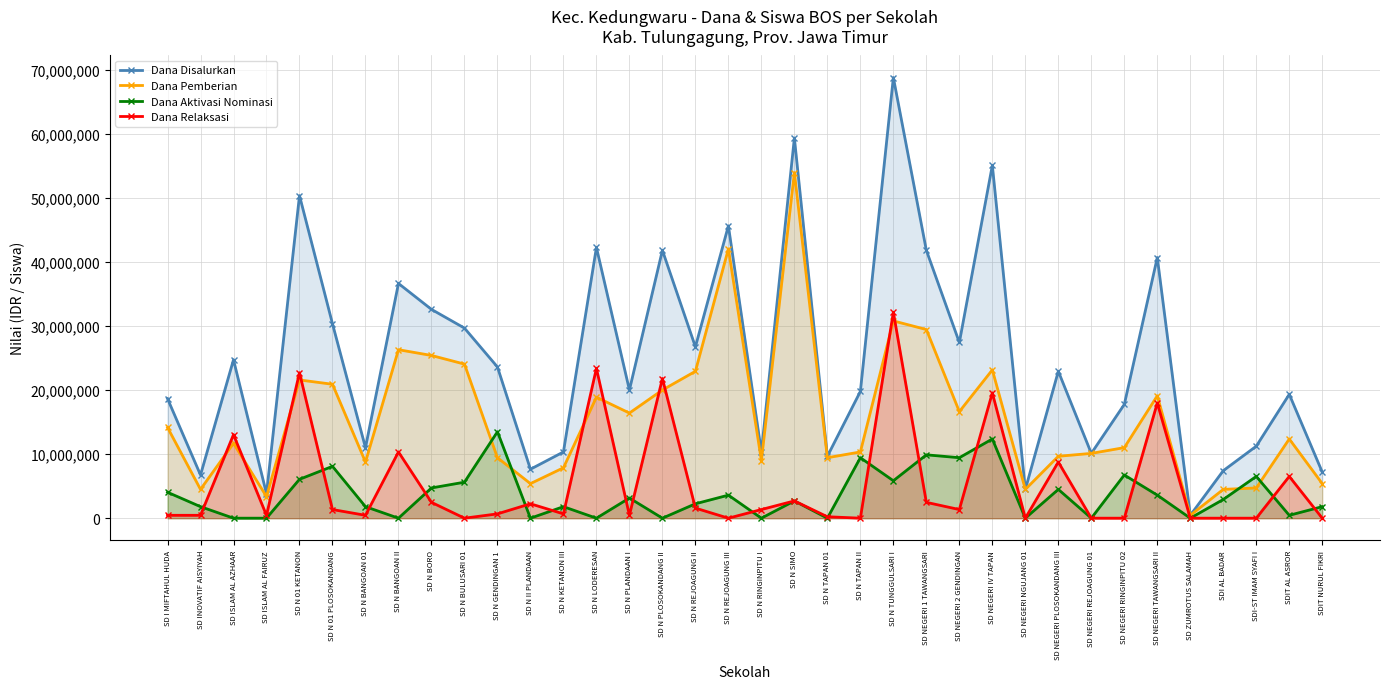

What is the difference between the maximum and second lowest values in the Dana Relaksasi series?

32175000